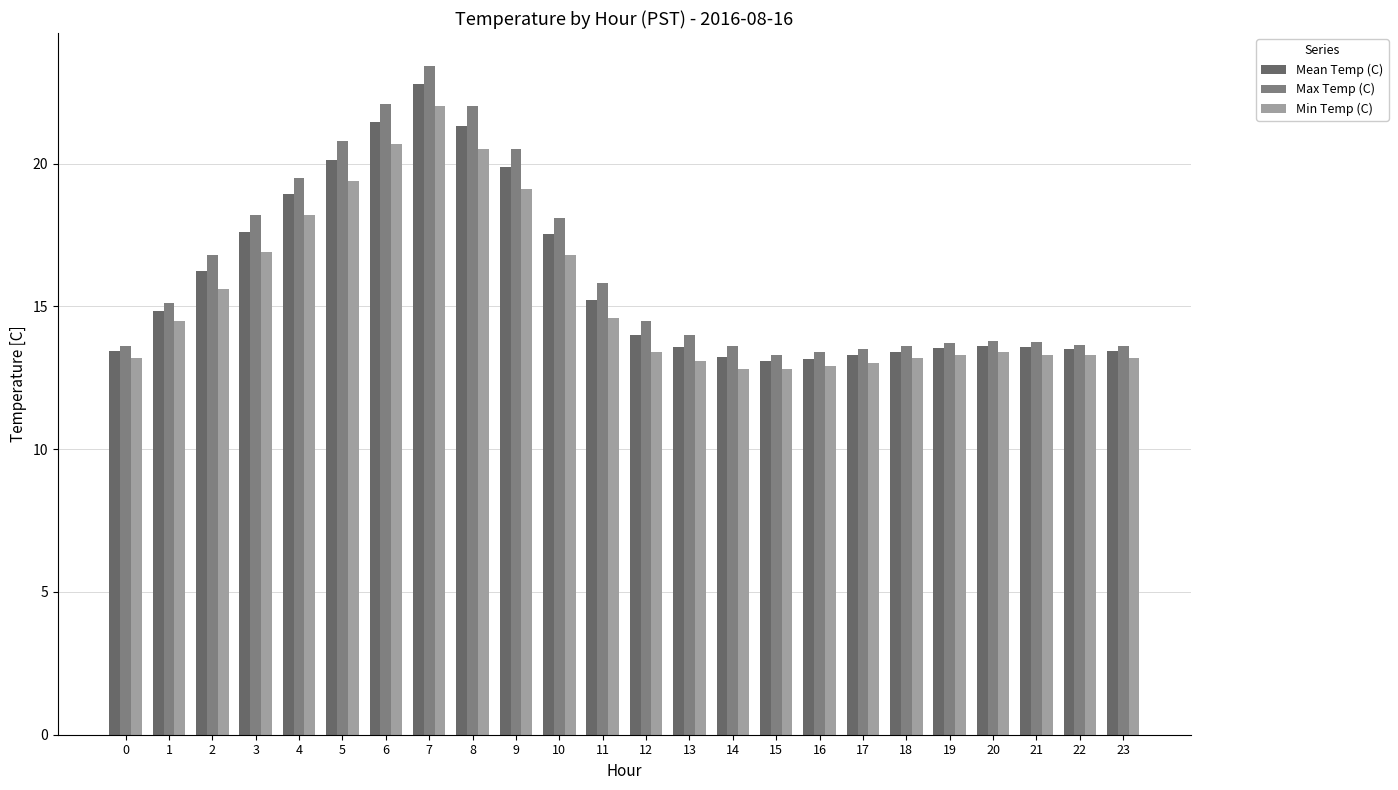

What is the difference between the Mean Temp (C) values at 1 and 19?

1.3